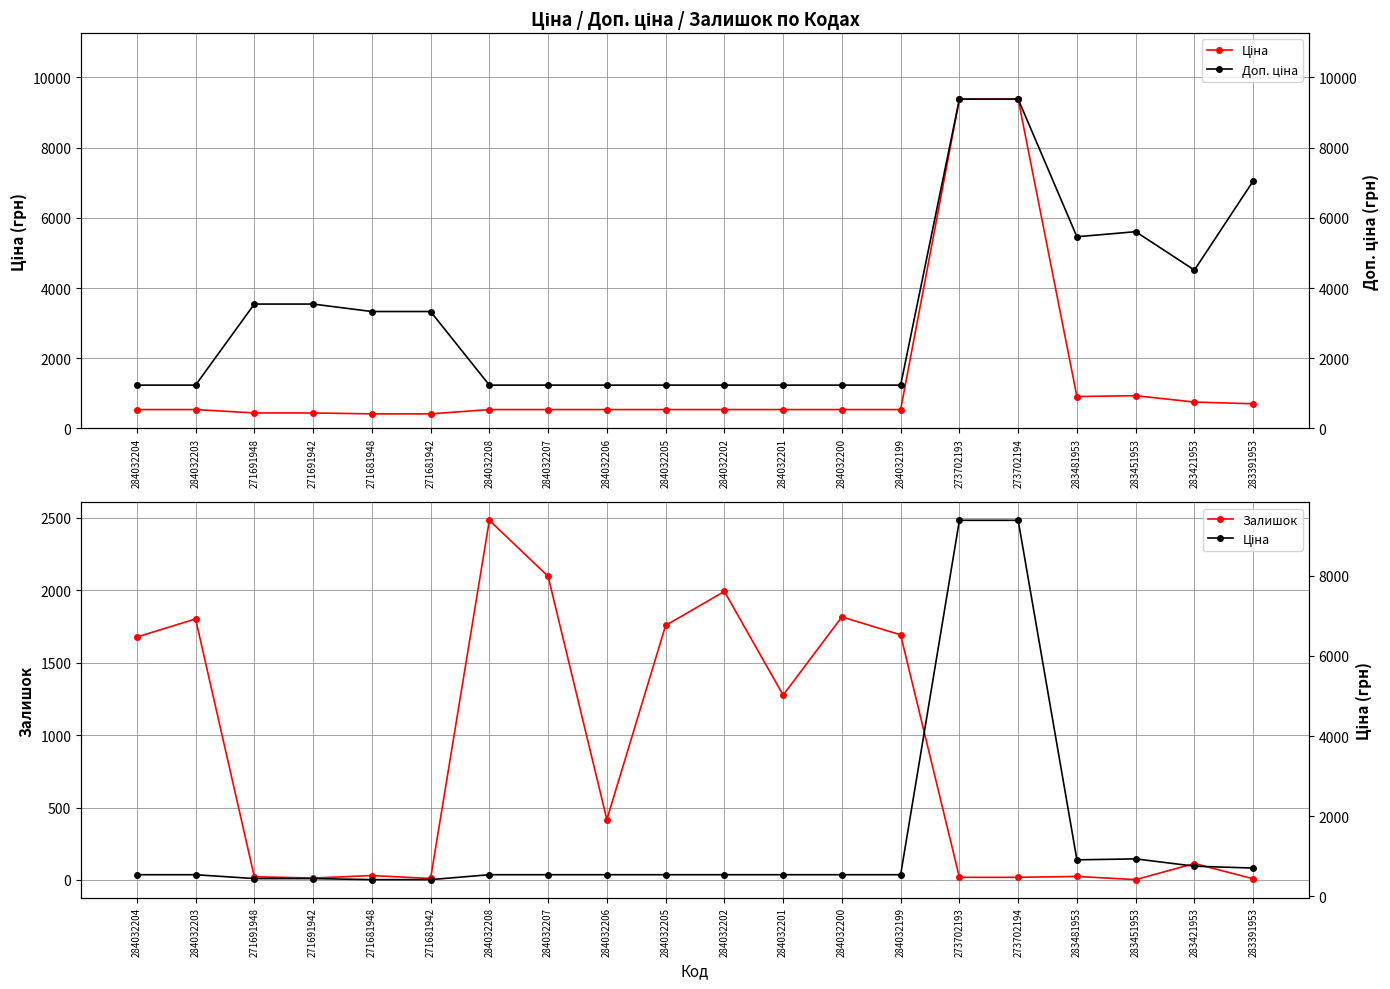

Where is the first local minimum for Ціна?

283481953